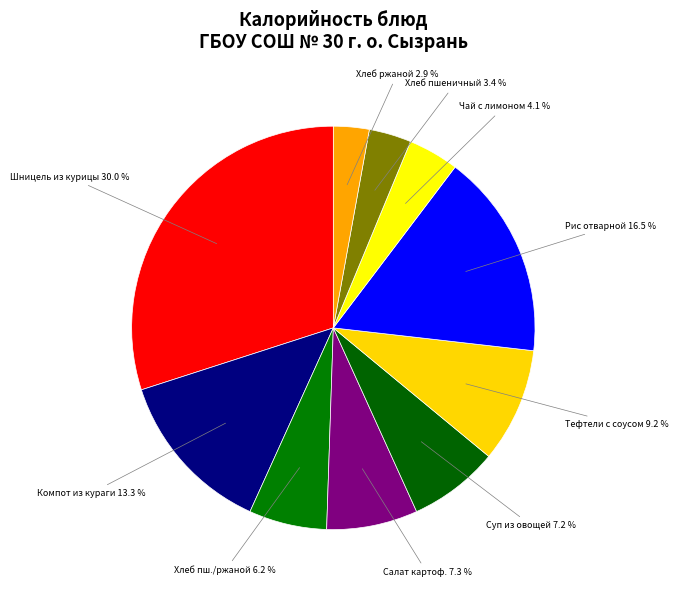

Rank the categories by value from lowest to highest.

Хлеб ржаной, Хлеб пшеничный, Чай с лимоном, Хлеб пшеничный/хлеб ржаной, Суп из овощей, Салат картофельный с зеленым горошком, Тефтели с соусом, Компот из кураги, Рис отварной, Стейк (шницель) из курицы с соусом